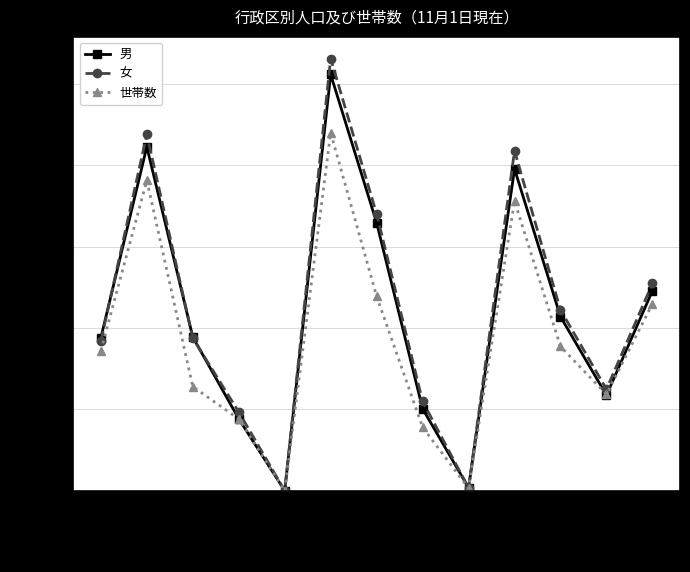

What is the difference between the maximum and second lowest values in the 世帯数 series?

2185